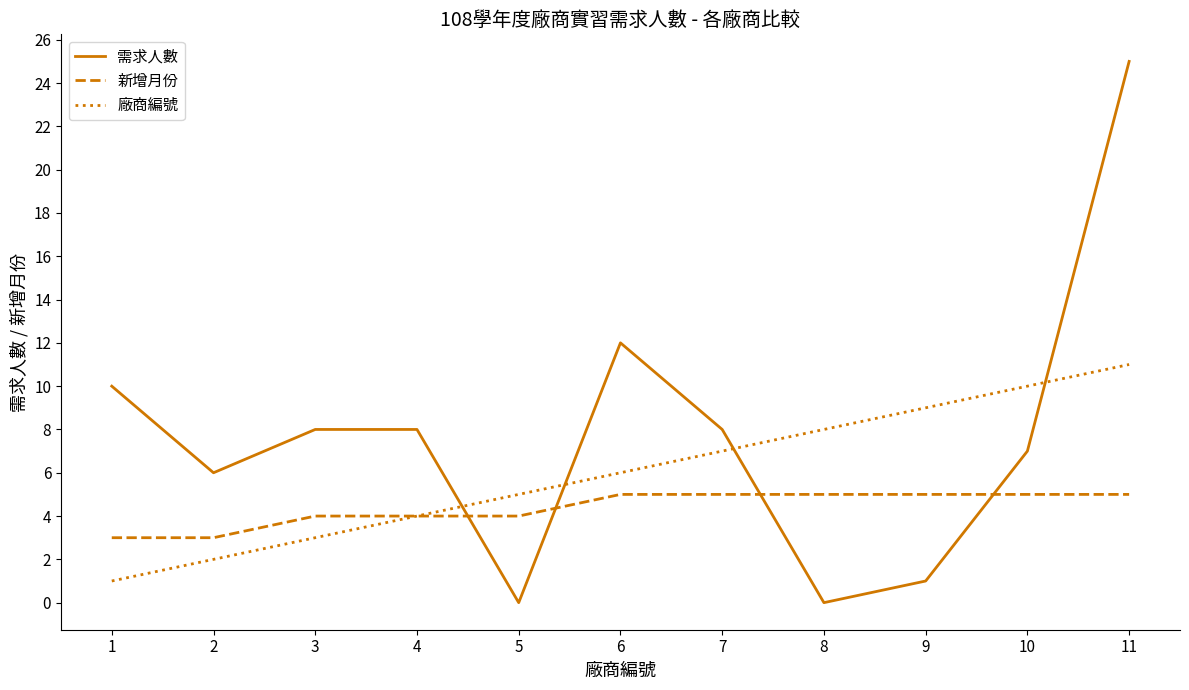

How many lines are shown in the chart?

3